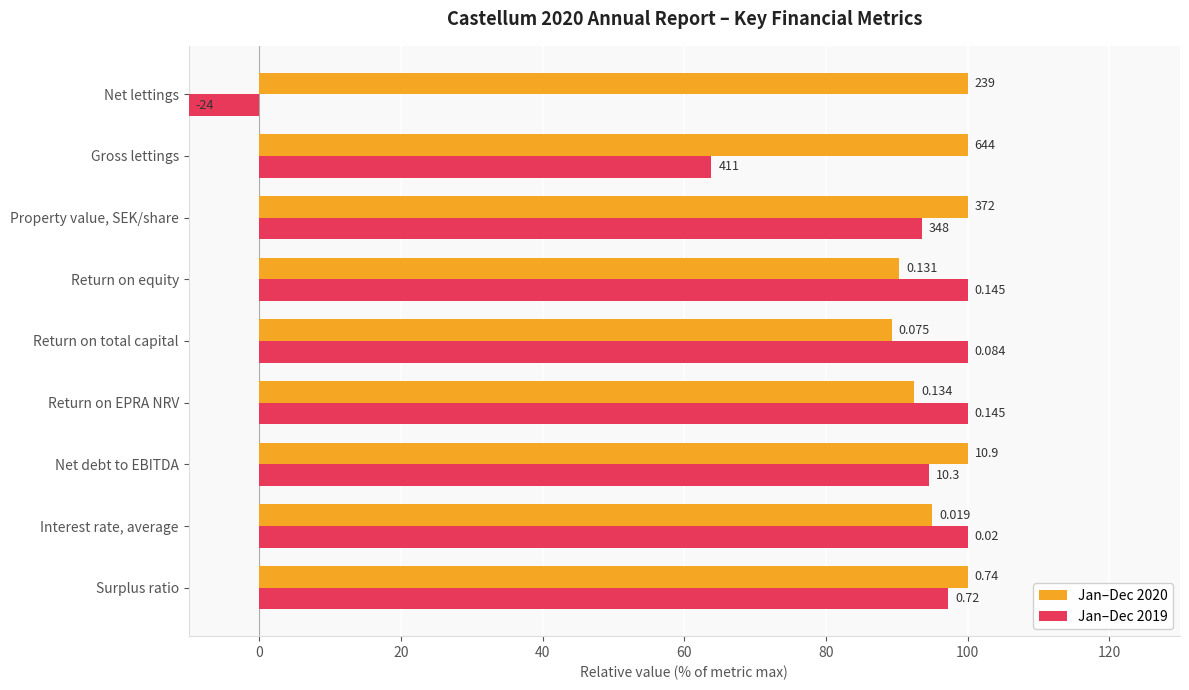

Which series has the largest total across all categories?

Jan–Dec 2020